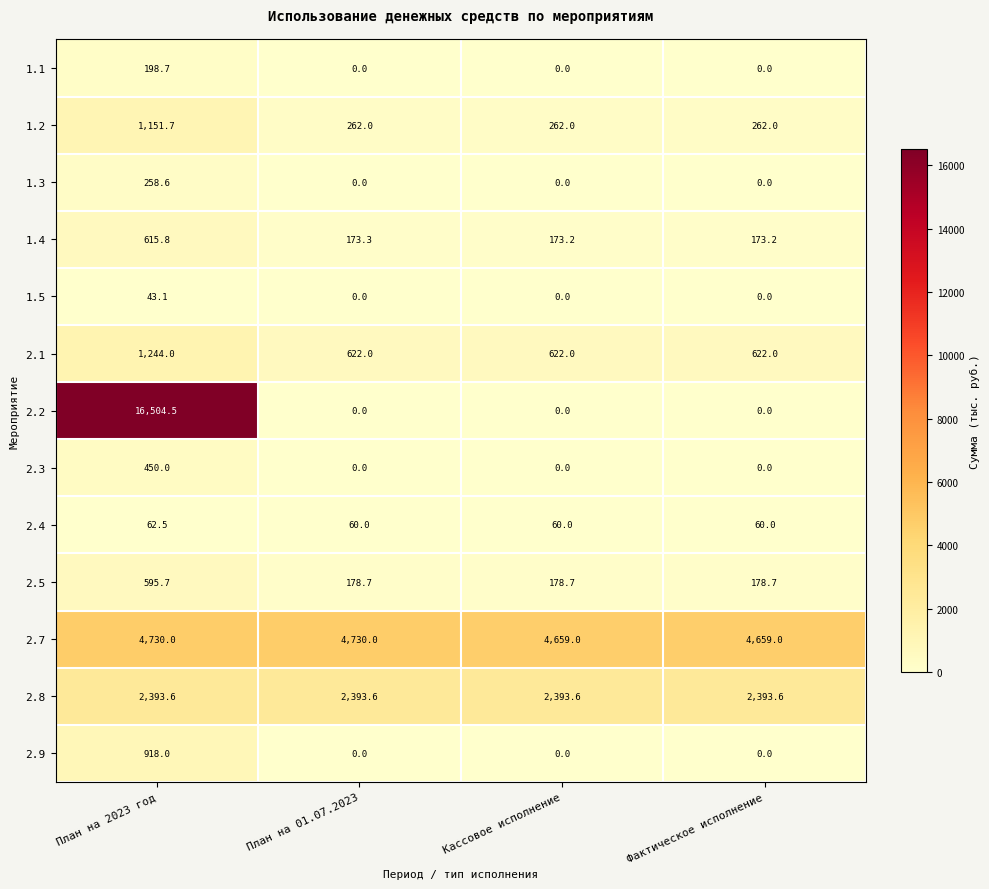

The value of 2.5 at План на 2023 год is 595.7. True or false?

True